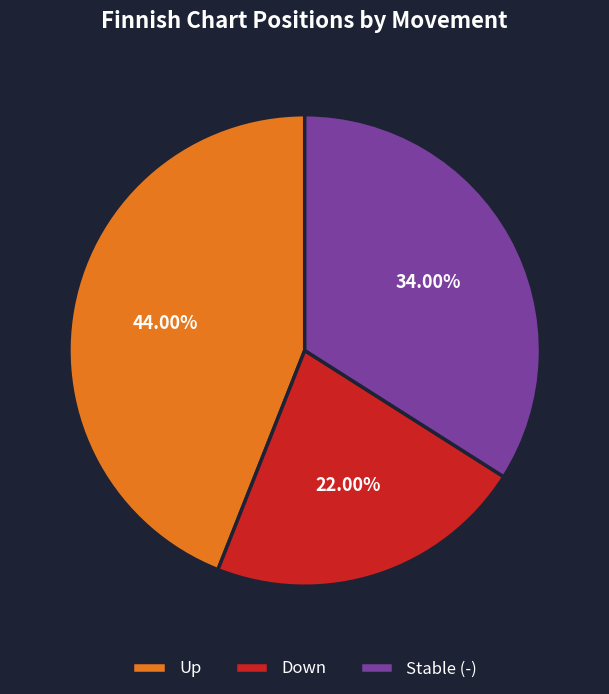

Which has a higher value, Down or Up?

Up